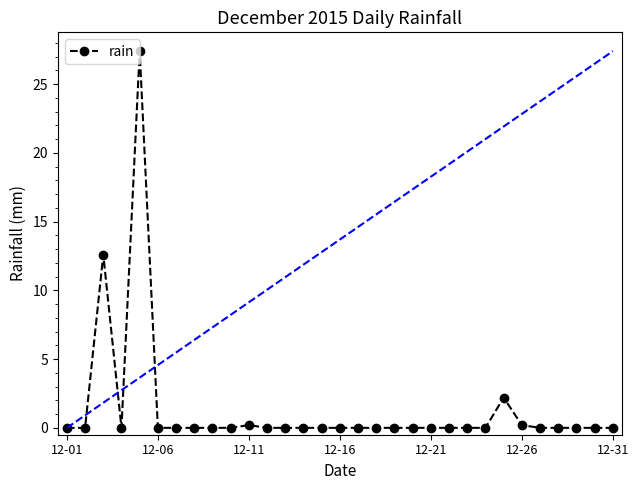

Count the number of data series in this chart.

1